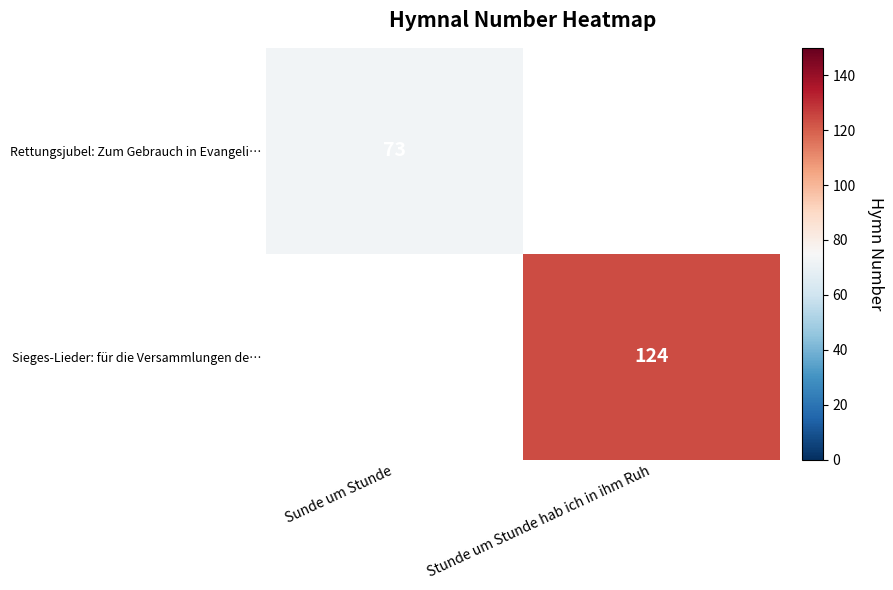

Is it true that Rettungsjubel: Zum Gebrauch in Evangeli… equals 24 at Sunde um Stunde?

False